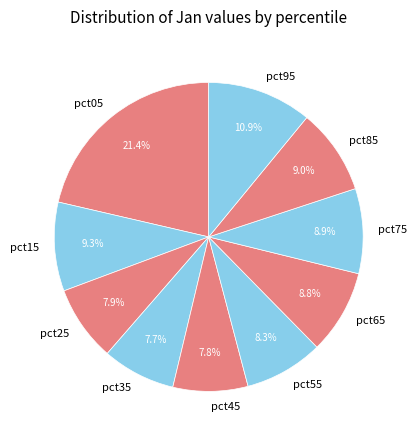

True or false: pct75 accounts for 1% of the total.

False